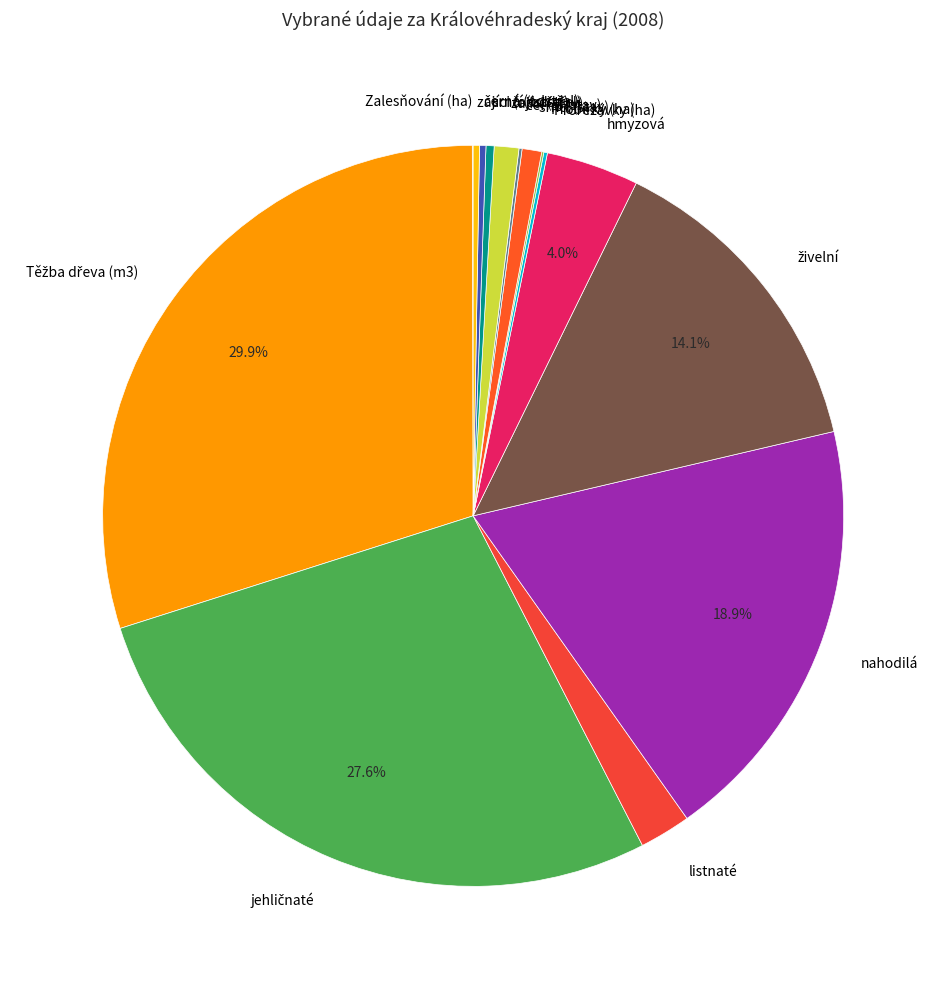

Is there any slice that represents more than half of the pie?

No